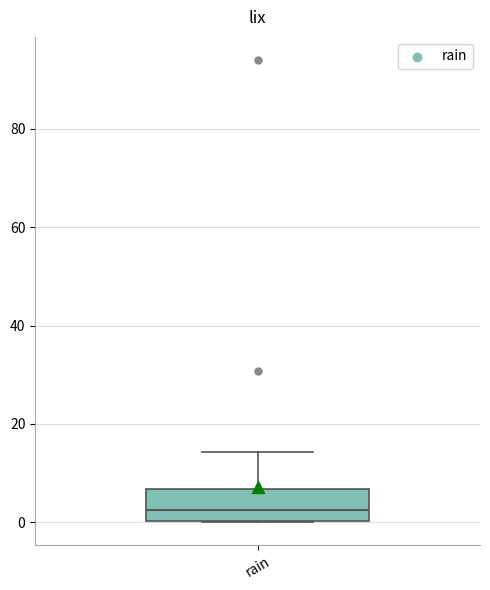

Transcribe this box plot: give where the median line is, the range the box spans, and where the two whiskers end, as read against the y-axis. The values are not printed on the chart, so give them approximately, as read against the axis.

median 2, box 0 to 6, whiskers 0 to 14